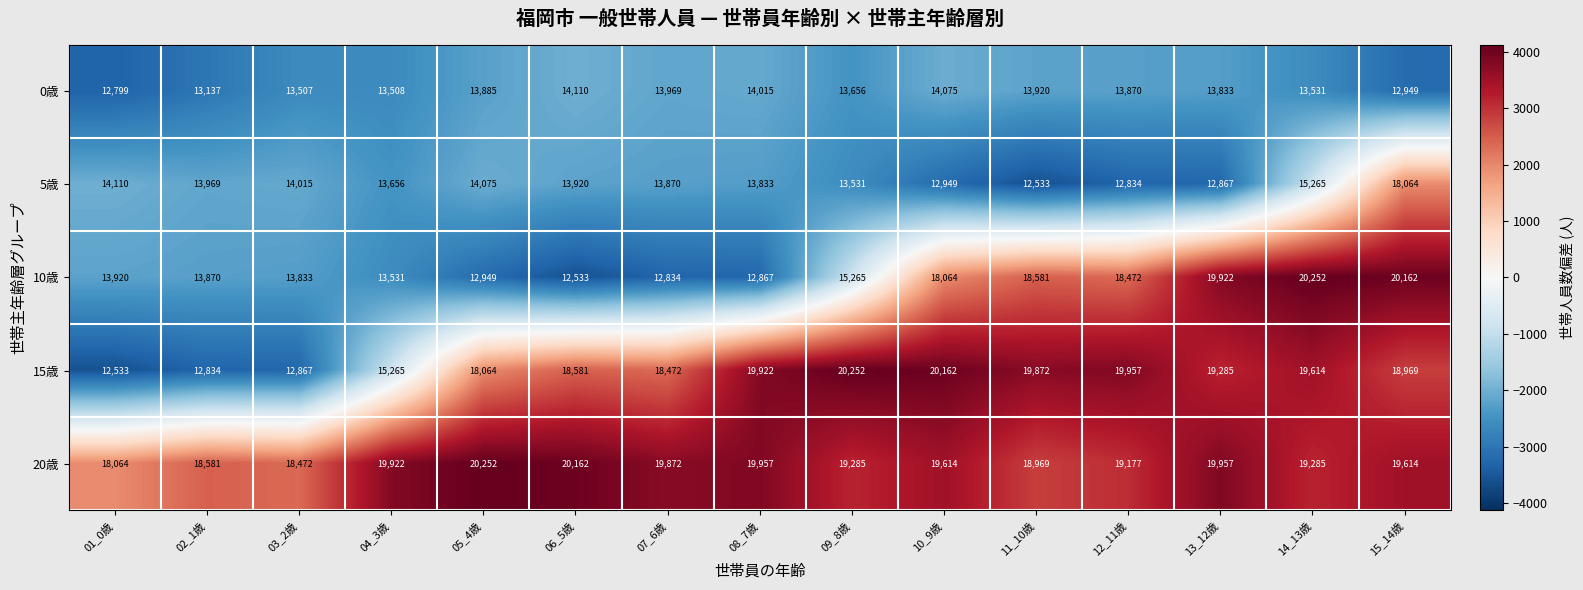

Where does the 5歳 series first go above 13870?

01_0歳